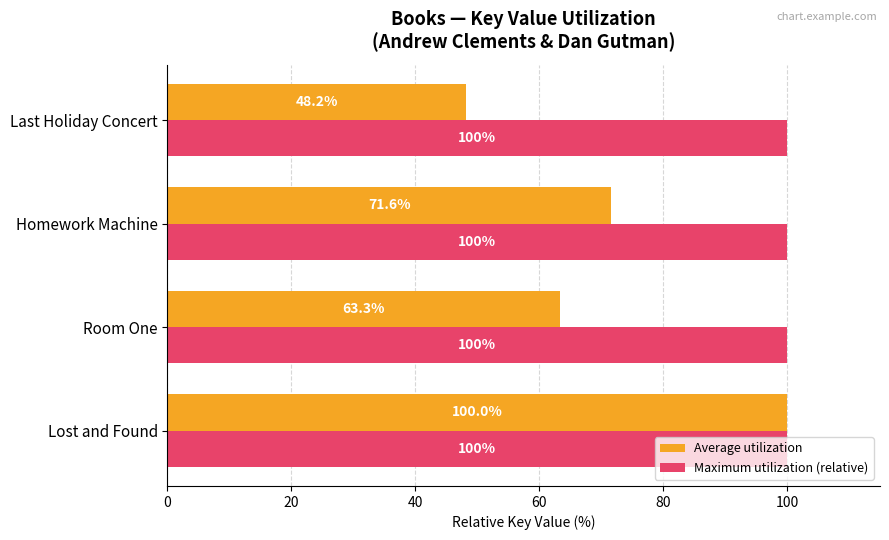

Which series has the widest spread of values?

Average utilization